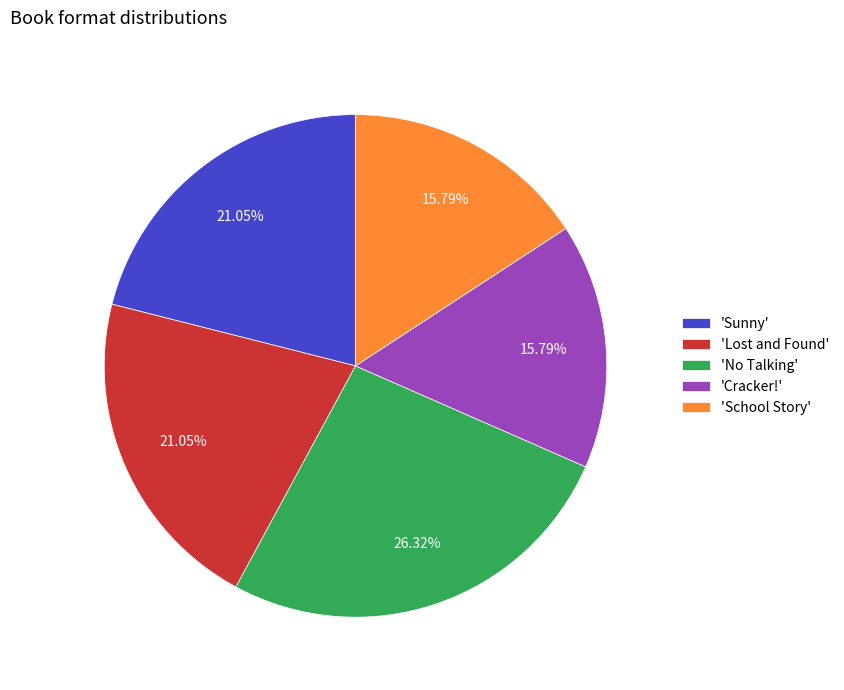

Which category has the biggest portion of the pie?

'No Talking'